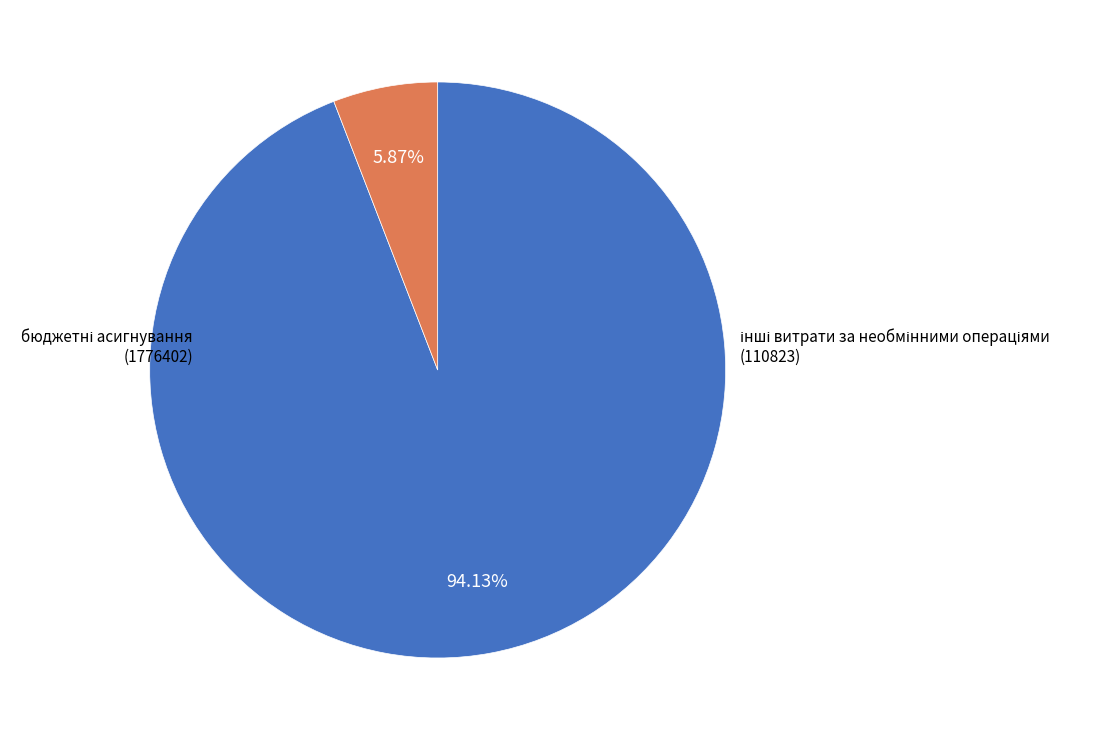

Is there any slice that represents more than half of the pie?

Yes